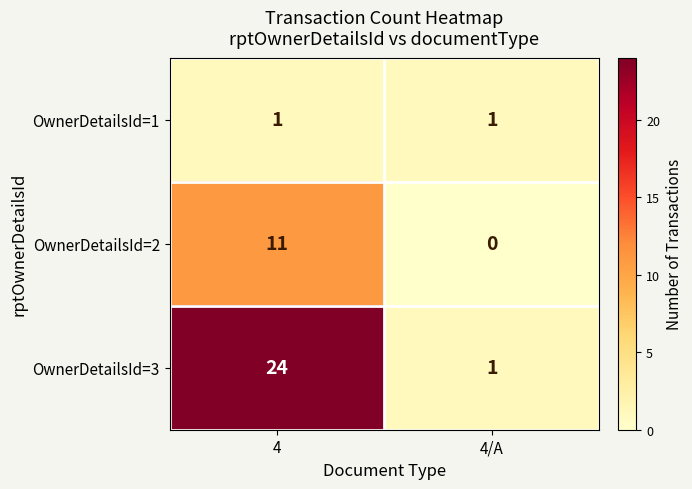

Rank the series by their average value, from lowest to highest.

OwnerDetailsId=1, OwnerDetailsId=2, OwnerDetailsId=3